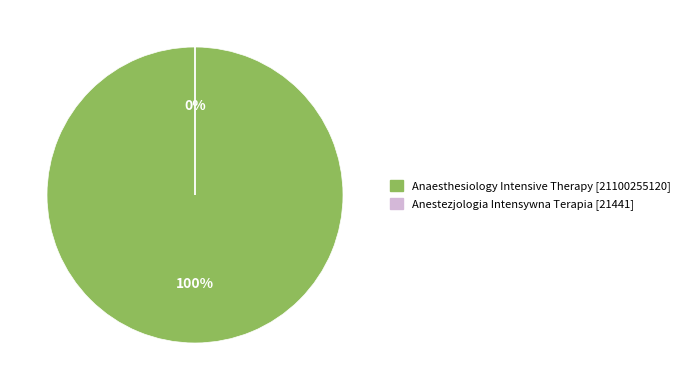

What is the change in value from Anaesthesiology Intensive Therapy to Anestezjologia Intensywna Terapia?

-21100233679